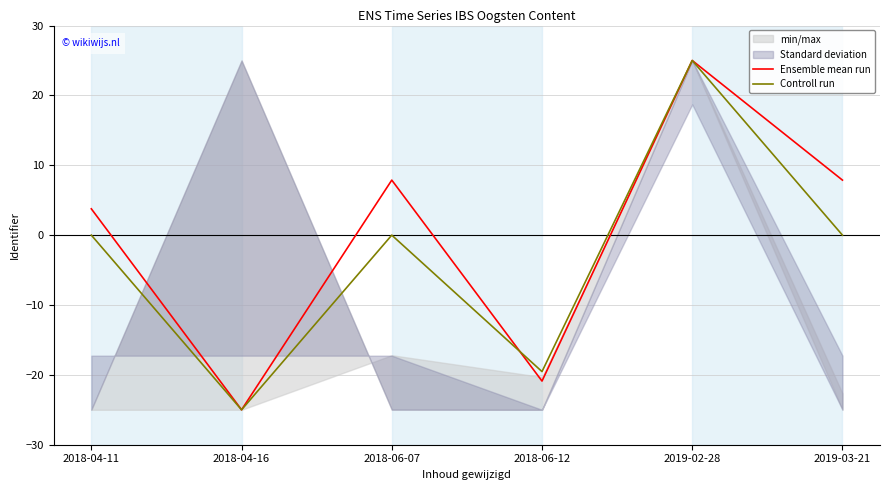

In Controll run, how many points are higher than both neighbors (excluding endpoints)?

2